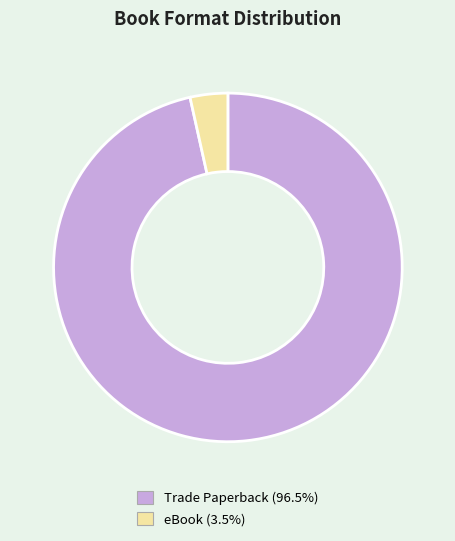

Do Trade Paperback (96.5%) and eBook (3.5%) together represent more than half of the pie?

Yes